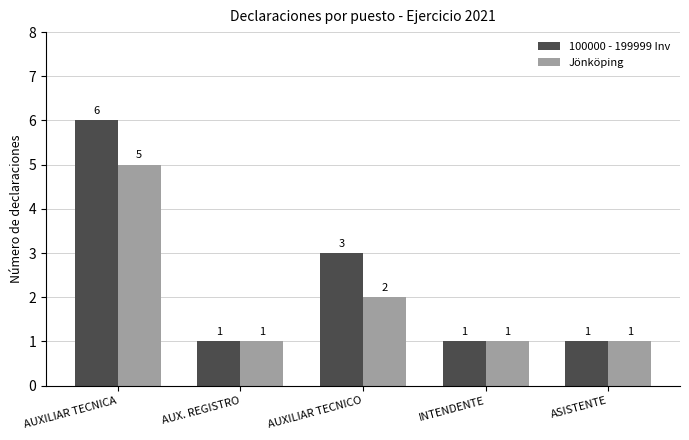

Between AUXILIAR TECNICO and ASISTENTE, which series saw the biggest shift?

100000 - 199999 Inv